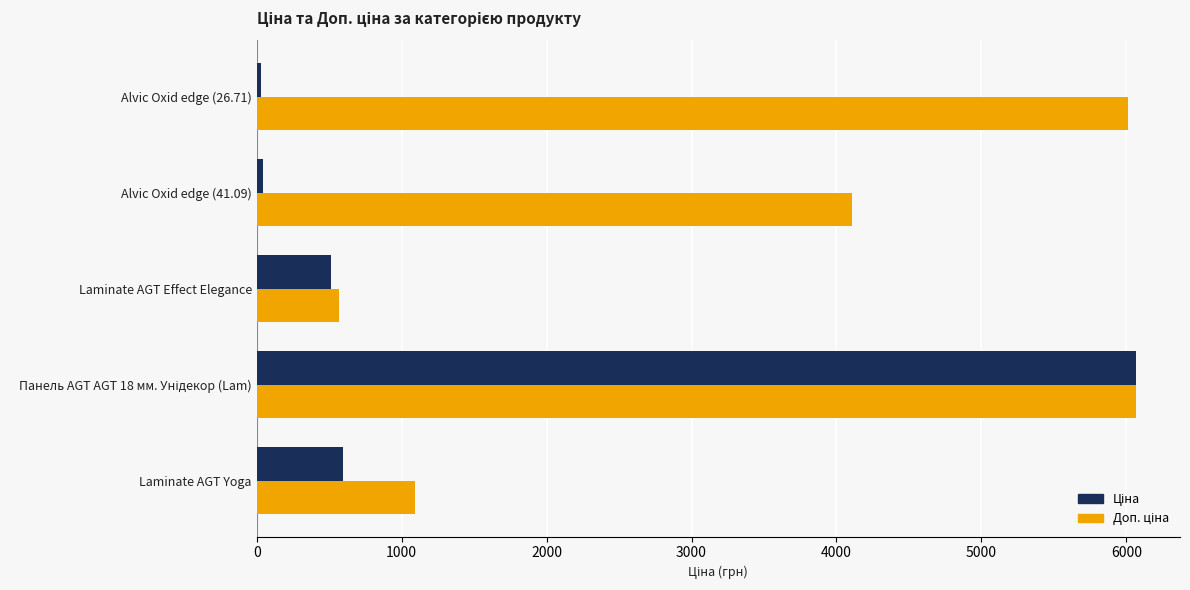

At how many categories does at least one series exceed 1797?

3